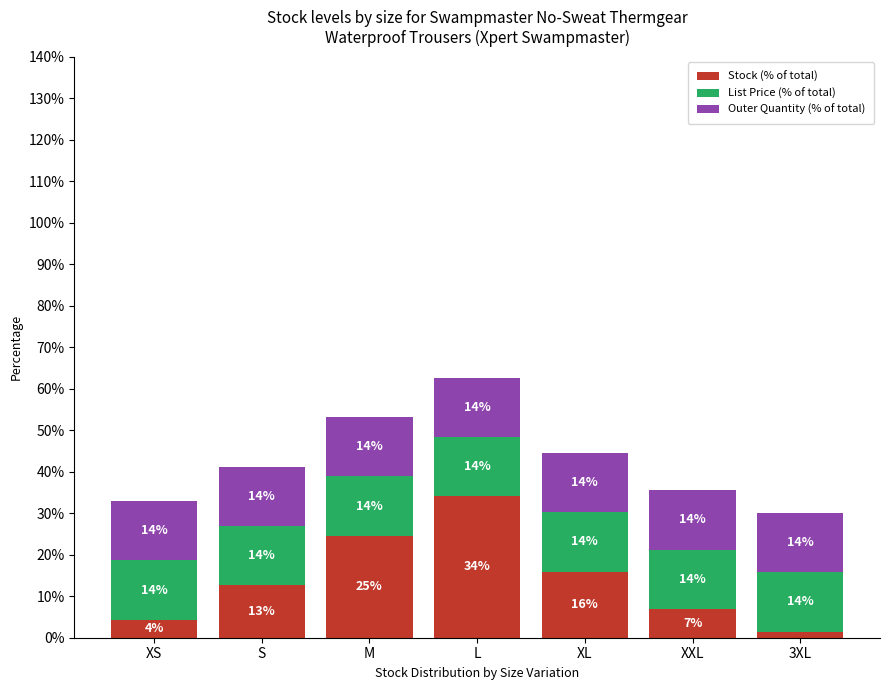

At which label is Outer Quantity (% of total) closest to 14?

XS